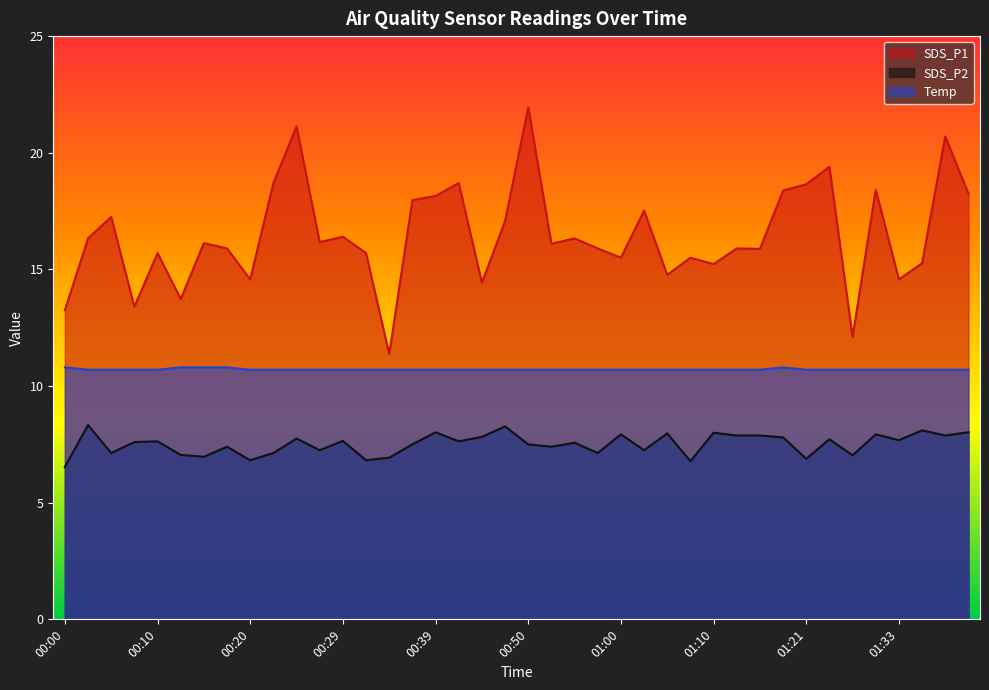

What position from the right is 00:12?

35